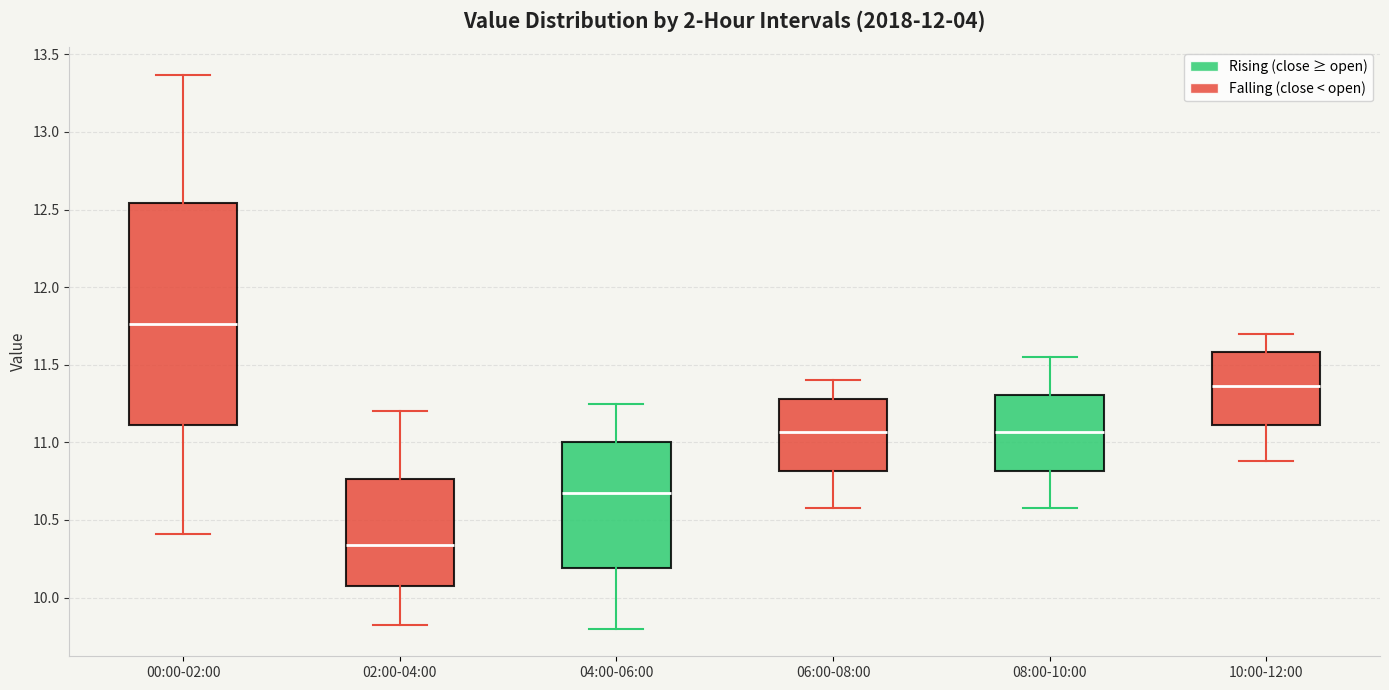

Where is the lower edge of the box for 10:00-12:00 on the y-axis? The values are not printed on the chart, so give them approximately, as read against the axis.

11.10